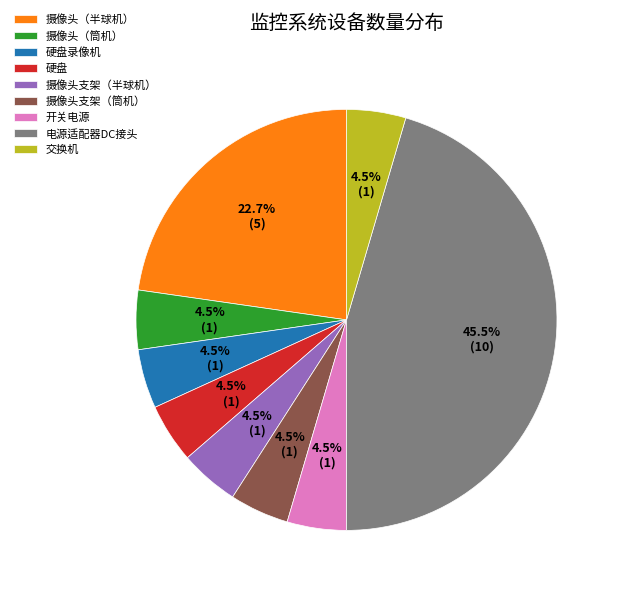

What percentage is NOT represented by 摄像头（筒机）?

95.5%